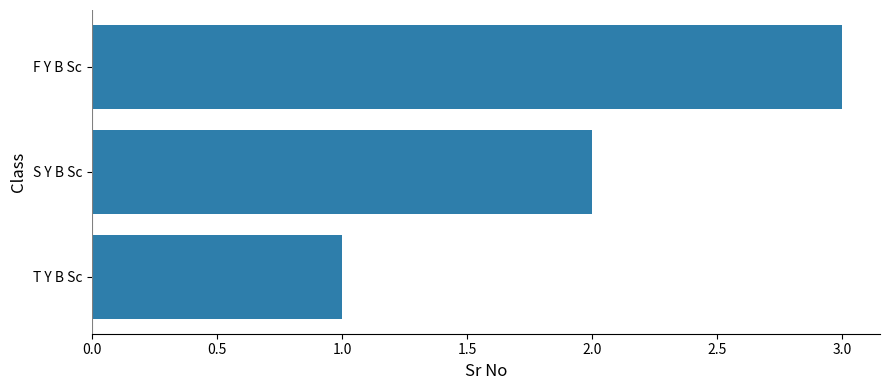

What is the average value?

2